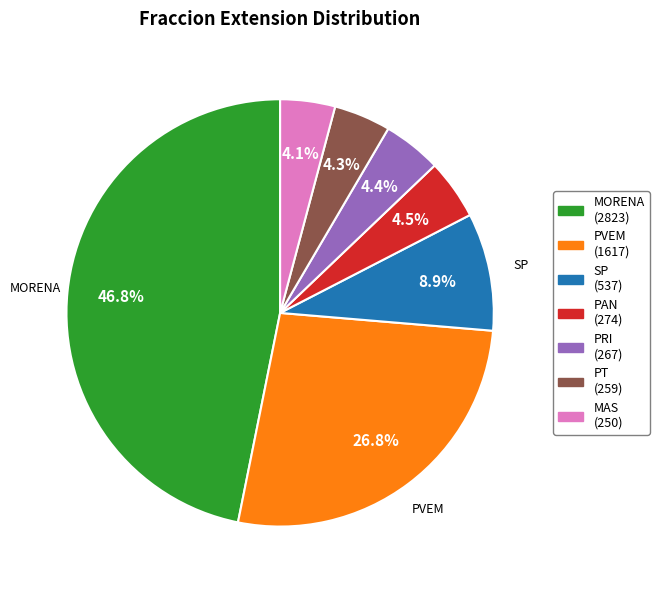

Is there a majority slice in this chart?

No